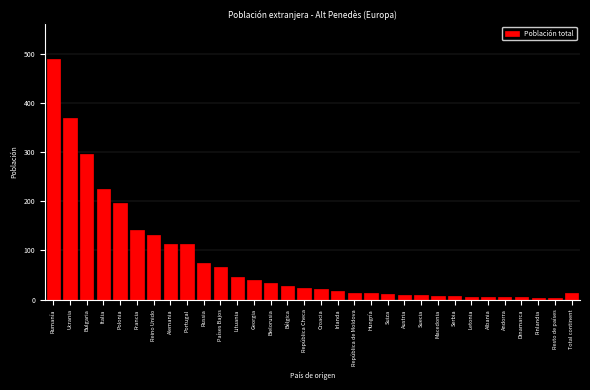

Where is the data nearest to the value 246?

Italia